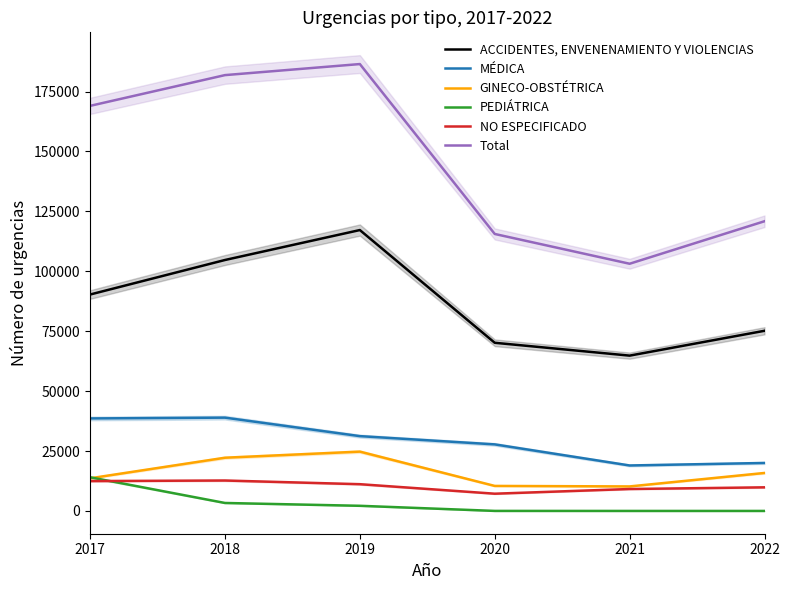

Reading left to right, extract all data points from this chart.

ACCIDENTES, ENVENENAMIENTO Y VIOLENCIAS: 2017=90301	2018=104706	2019=117200	2020=70164	2021=64801	2022=75168
MÉDICA: 2017=38595	2018=38927	2019=31211	2020=27767	2021=18968	2022=20016
GINECO-OBSTÉTRICA: 2017=13621	2018=22204	2019=24750	2020=10435	2021=10225	2022=15844
PEDIÁTRICA: 2017=14044	2018=3320	2019=2143	2020=9	2021=0	2022=0
NO ESPECIFICADO: 2017=12460	2018=12693	2019=11158	2020=7192	2021=9147	2022=9848
Total: 2017=169021	2018=181850	2019=186462	2020=115567	2021=103141	2022=120876